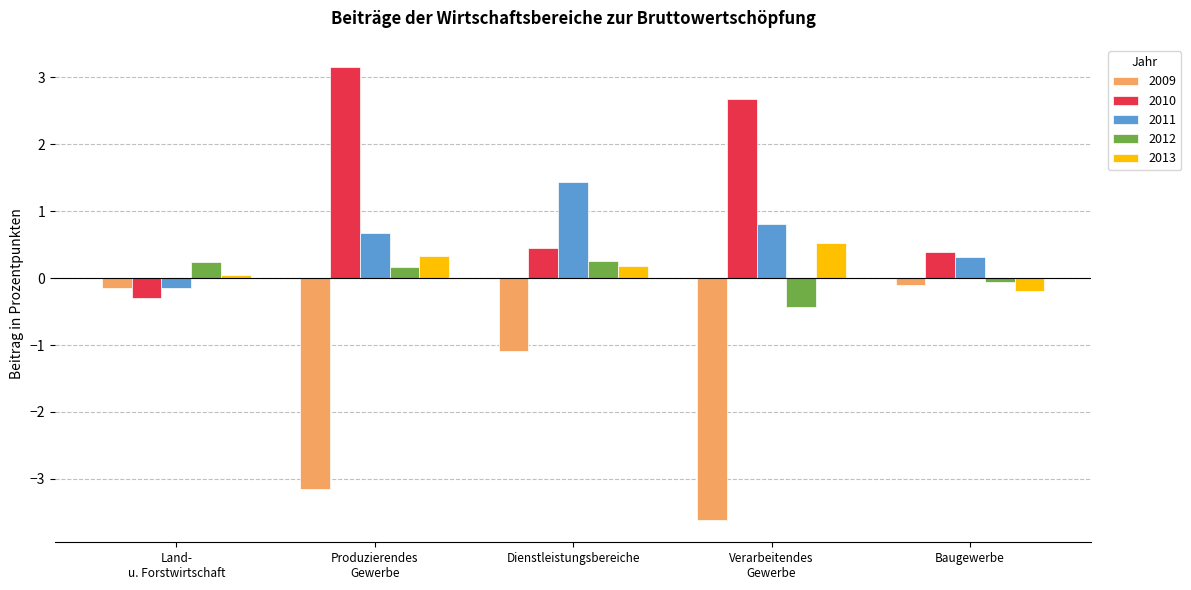

Rank the series by their maximum value, from highest to lowest.

2010, 2011, 2013, 2012, 2009